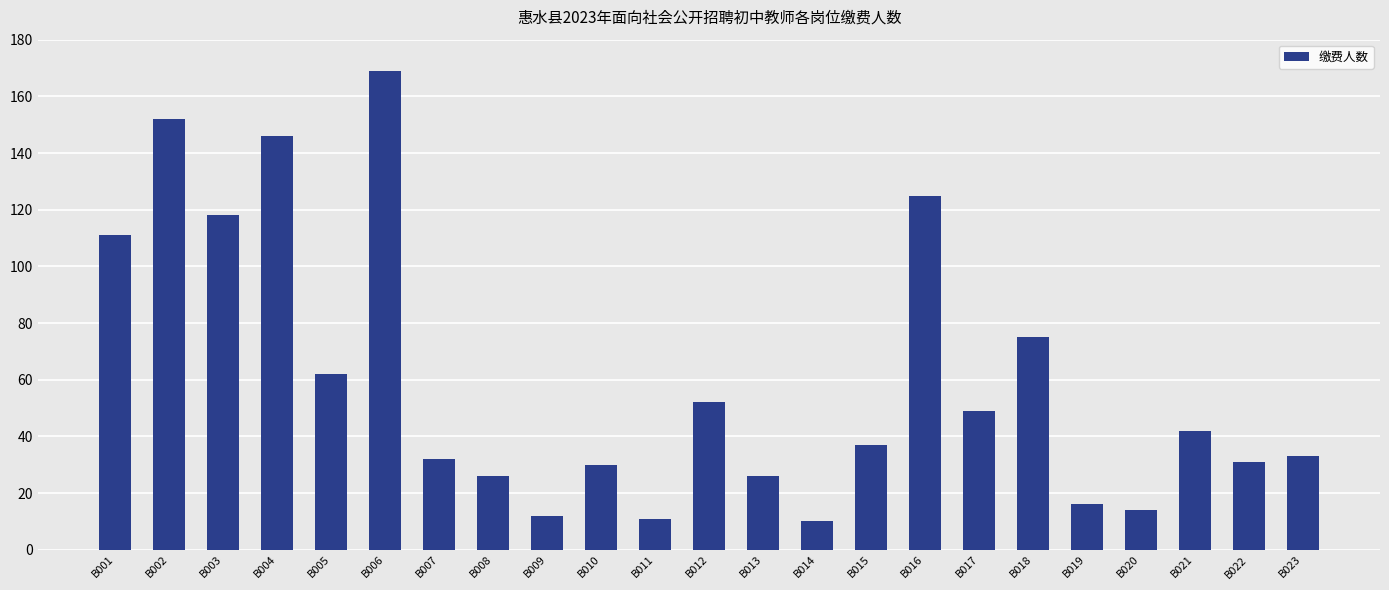

The value at B023 is 56. True or false?

False